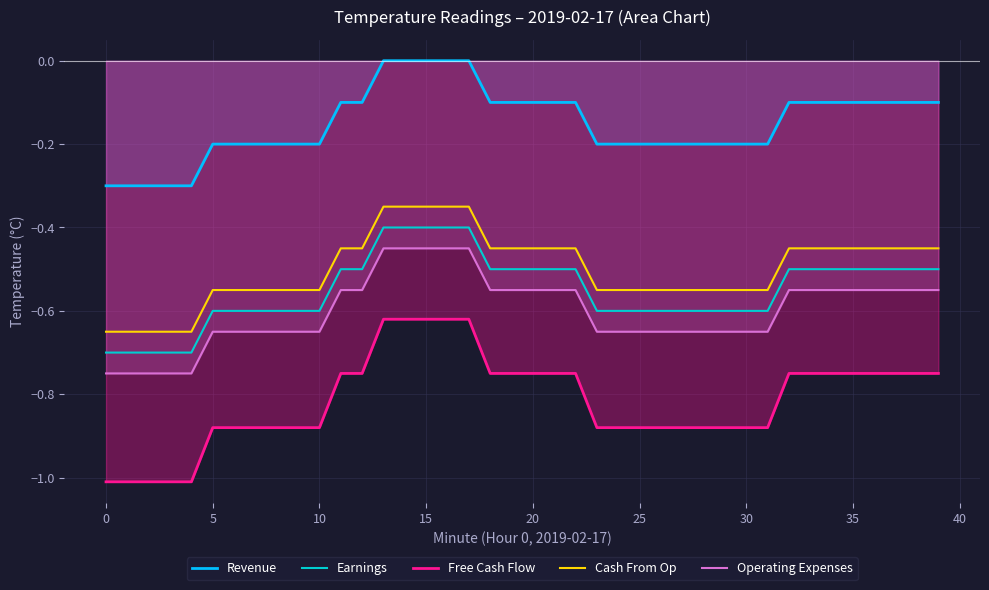

How many lines are shown in the chart?

5